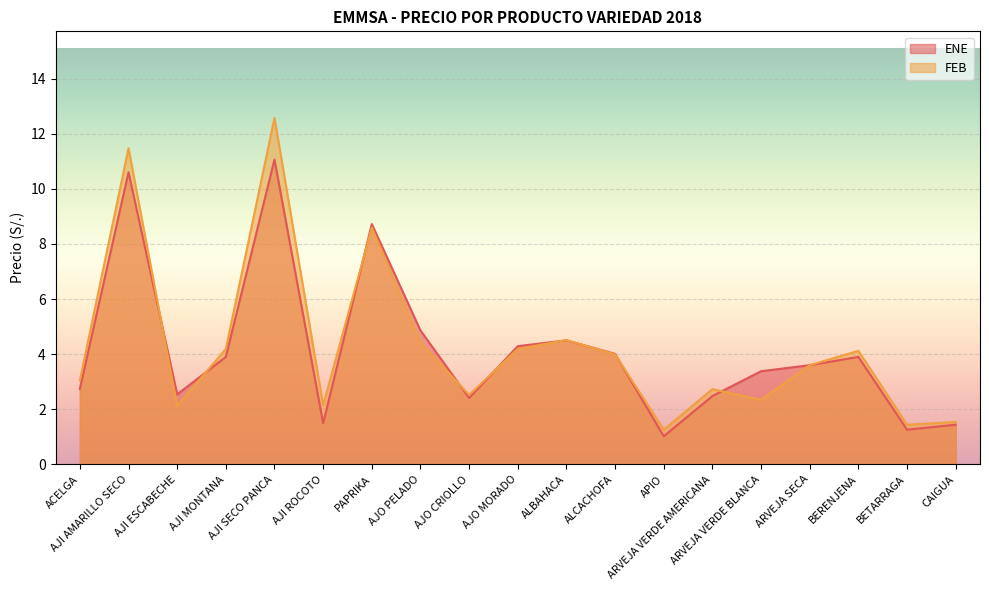

What position from the right is CAIGUA?

1